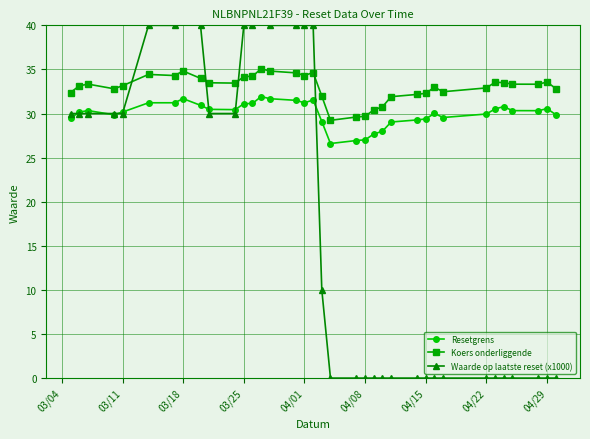

True or false: Koers onderliggende and Resetgrens cross at least once.

False